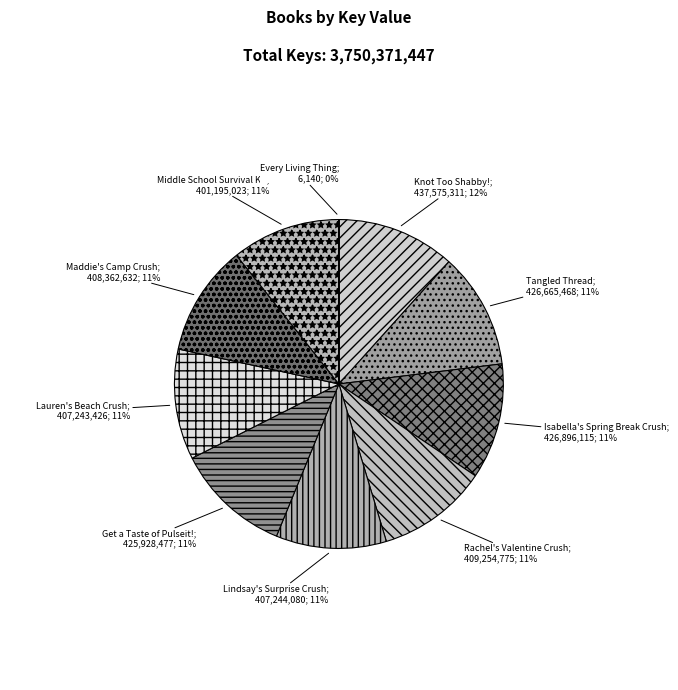

How many segments does this pie chart have?

10